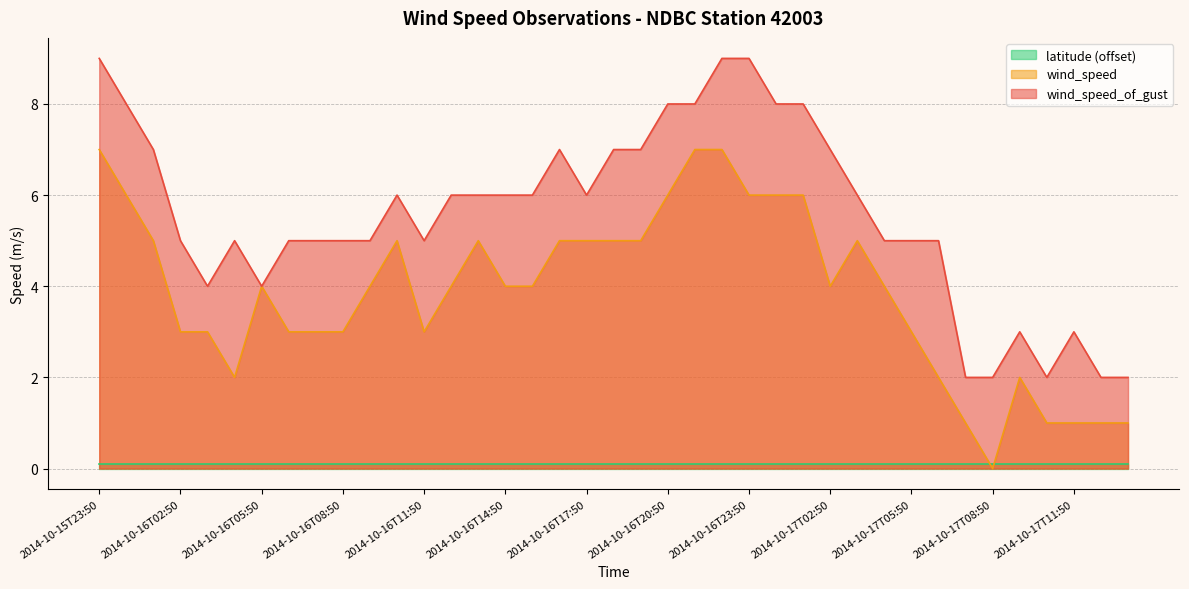

How many lines are shown in the chart?

3